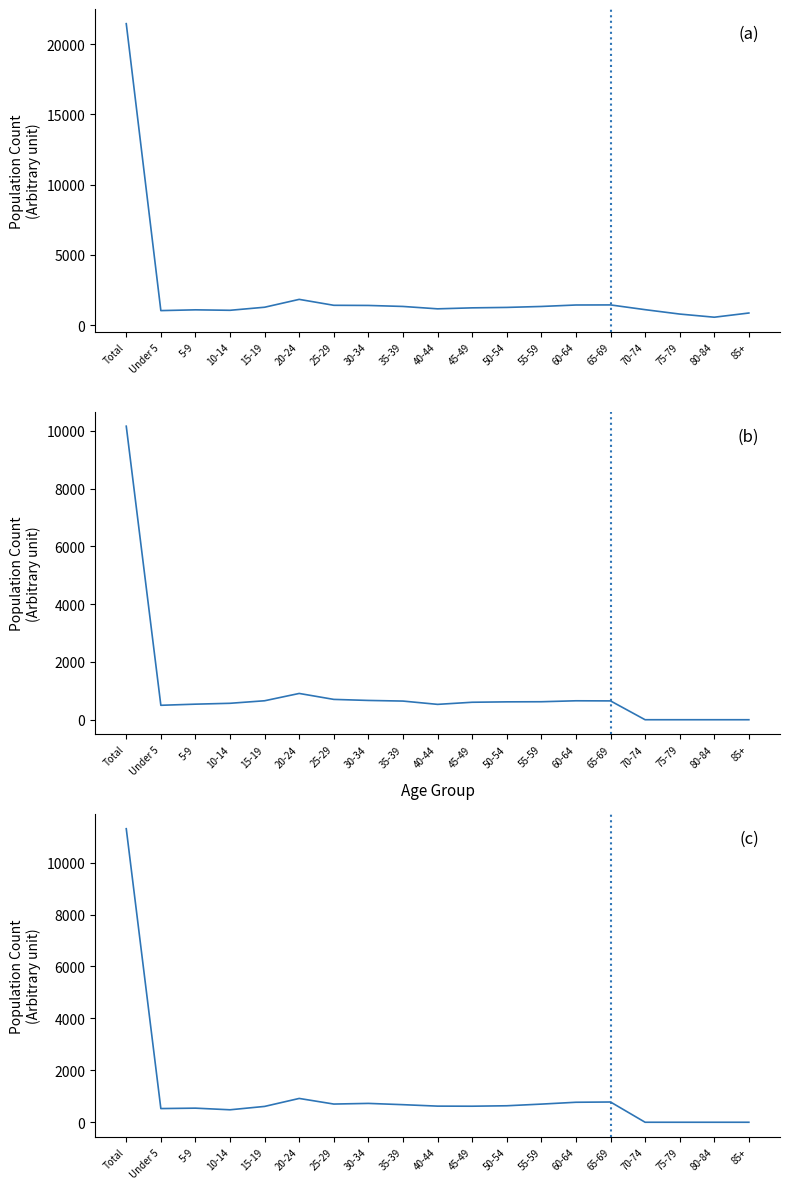

What are all the series names shown in the legend?

Total Population, Male Population, Female Population